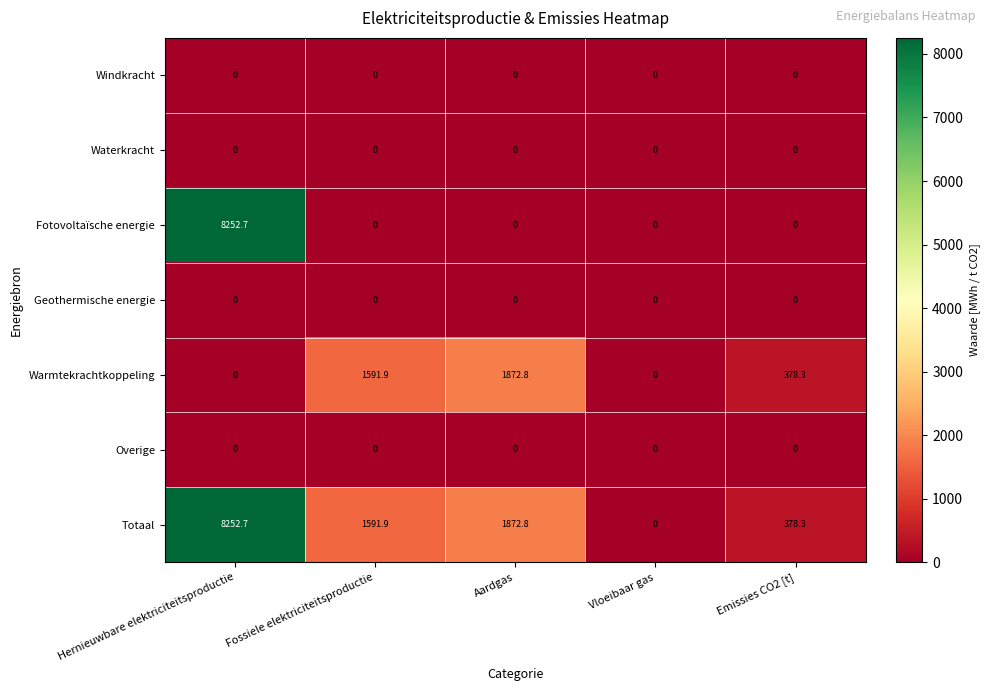

Which label corresponds to the largest value in the chart?

Hernieuwbare elektriciteitsproductie